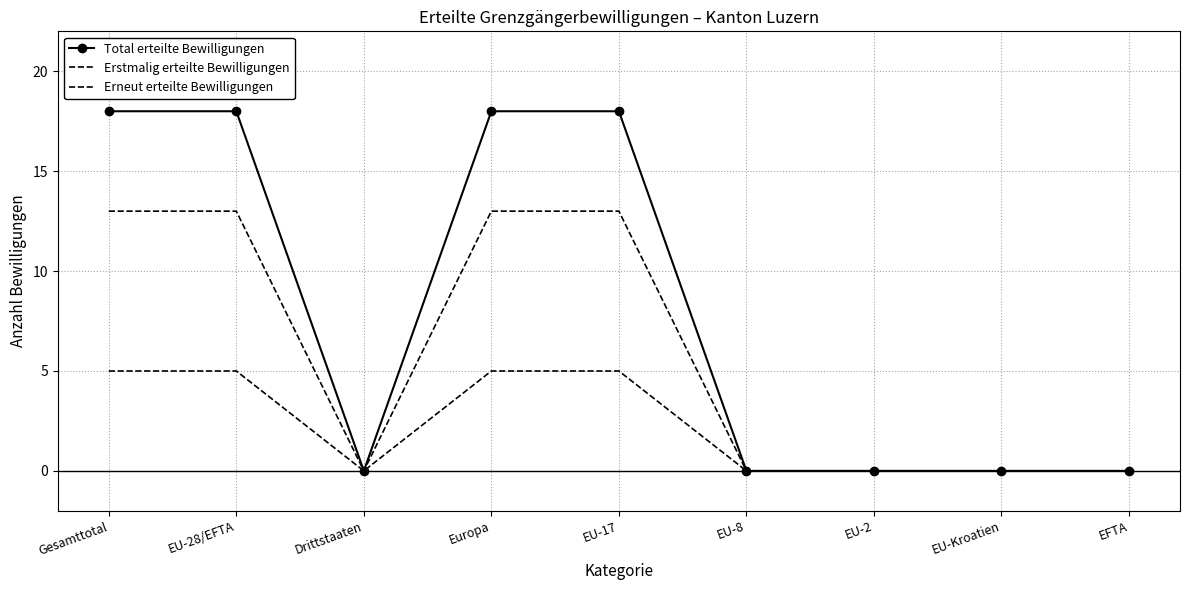

True or false: Erstmalig erteilte Bewilligungen and Total erteilte Bewilligungen intersect in this chart.

False